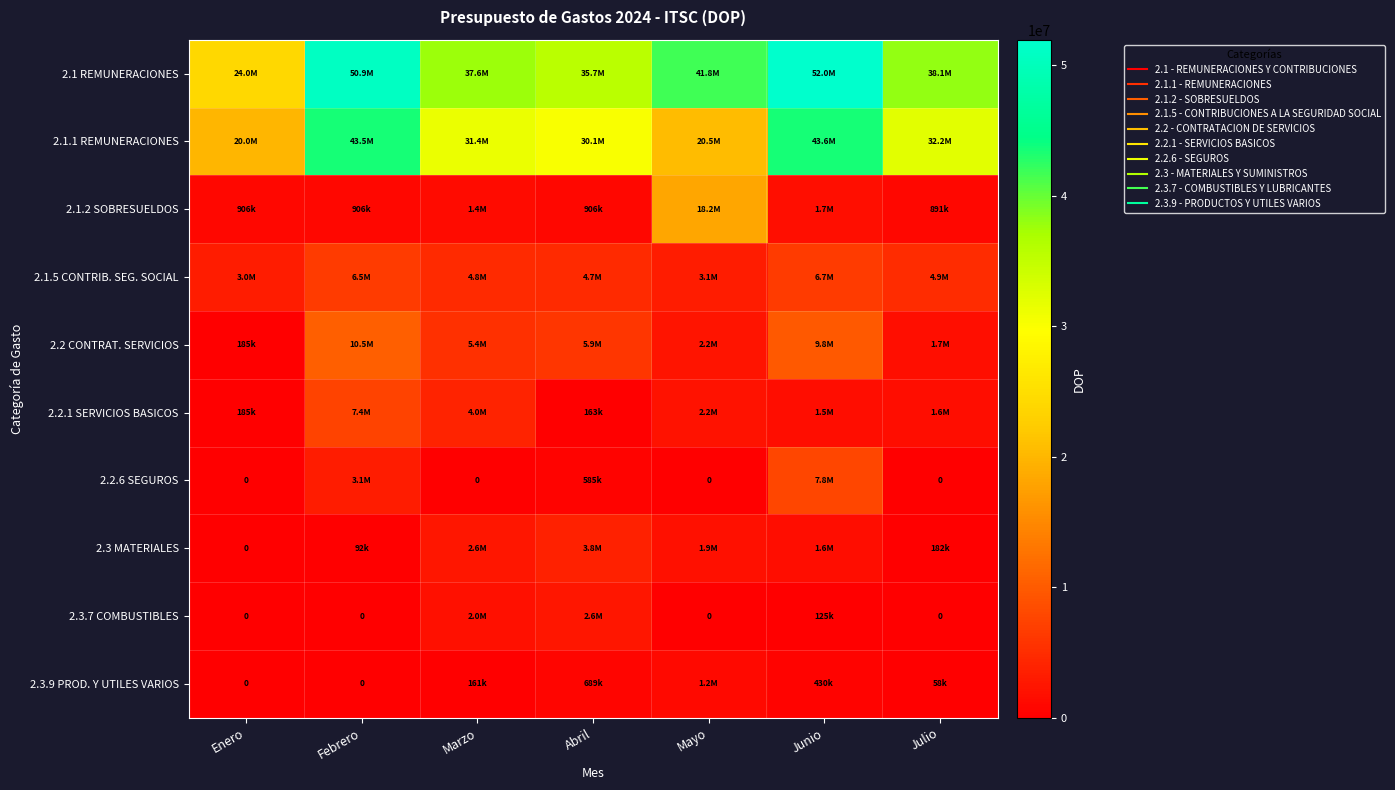

At which label is 2.1.1 REMUNERACIONES closest to 31815006?

Marzo